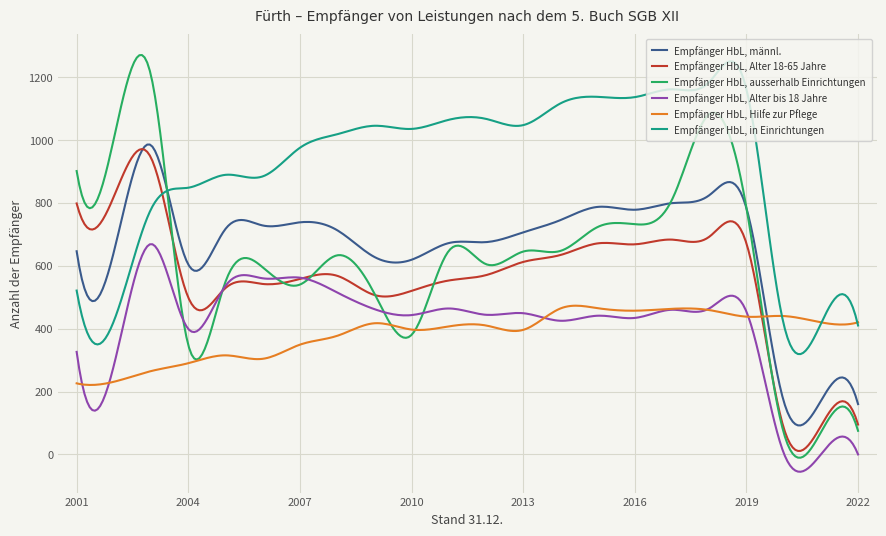

What is the sum of all Empfänger HbL, in Einrichtungen values?

274598.7